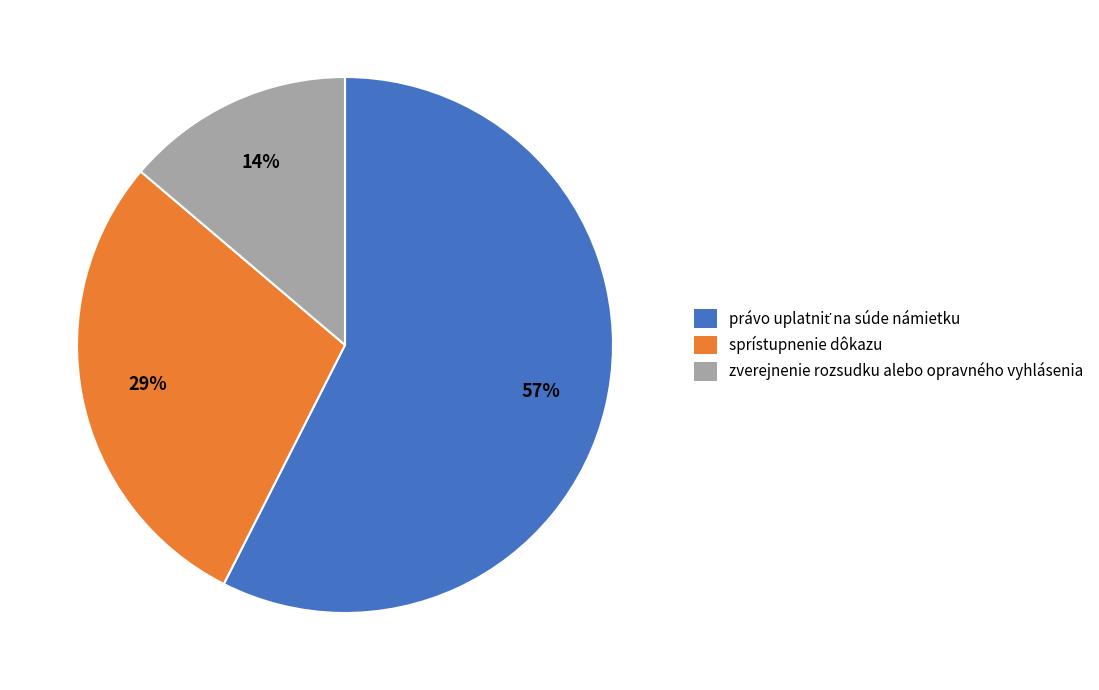

To the nearest percent, what portion does sprístupnenie dôkazu represent?

29%